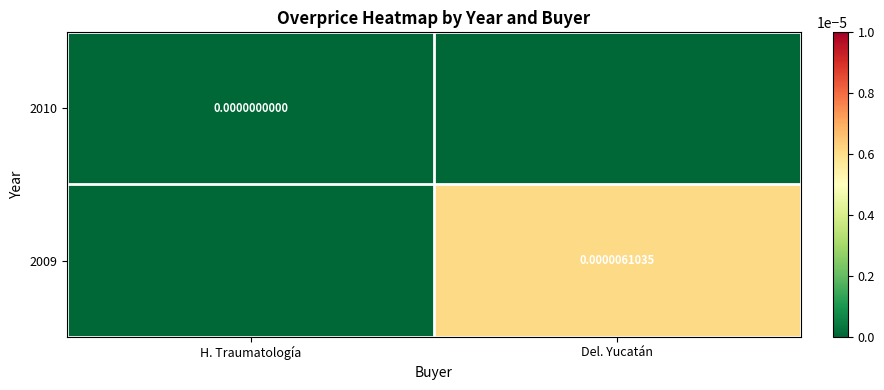

Count the number of categories in the chart.

2